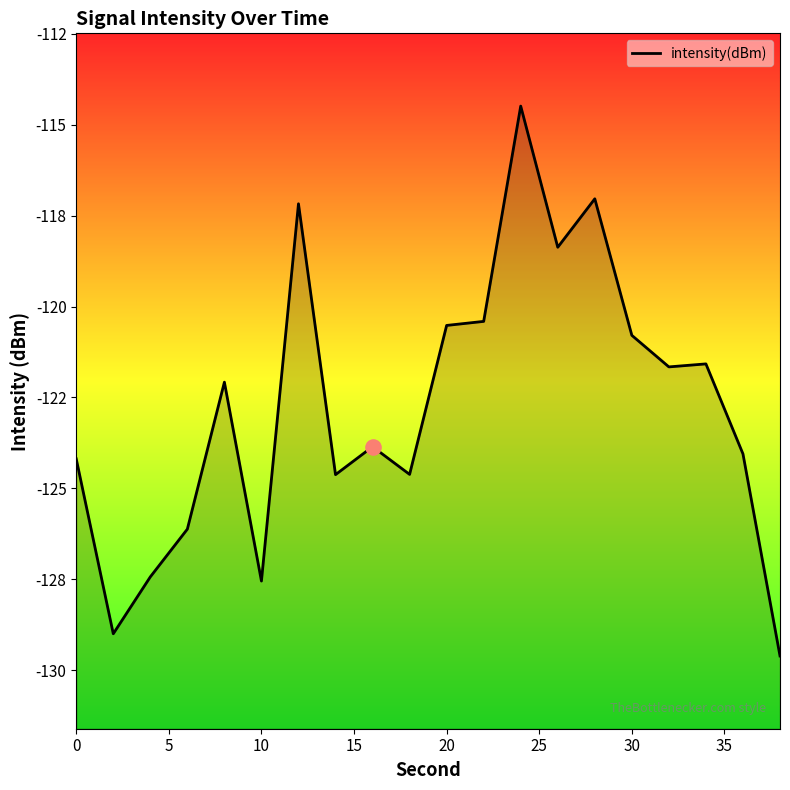

Which has a higher value, 5 or 10?

10